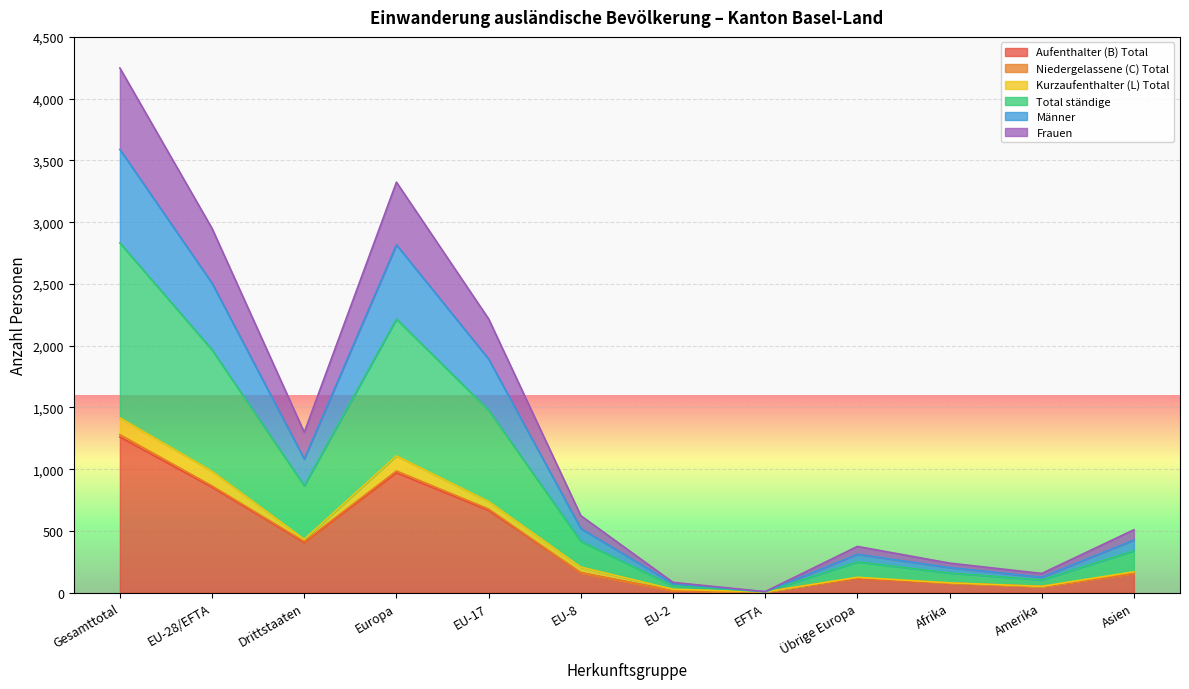

Which series has the largest range (max minus min)?

Total ständige